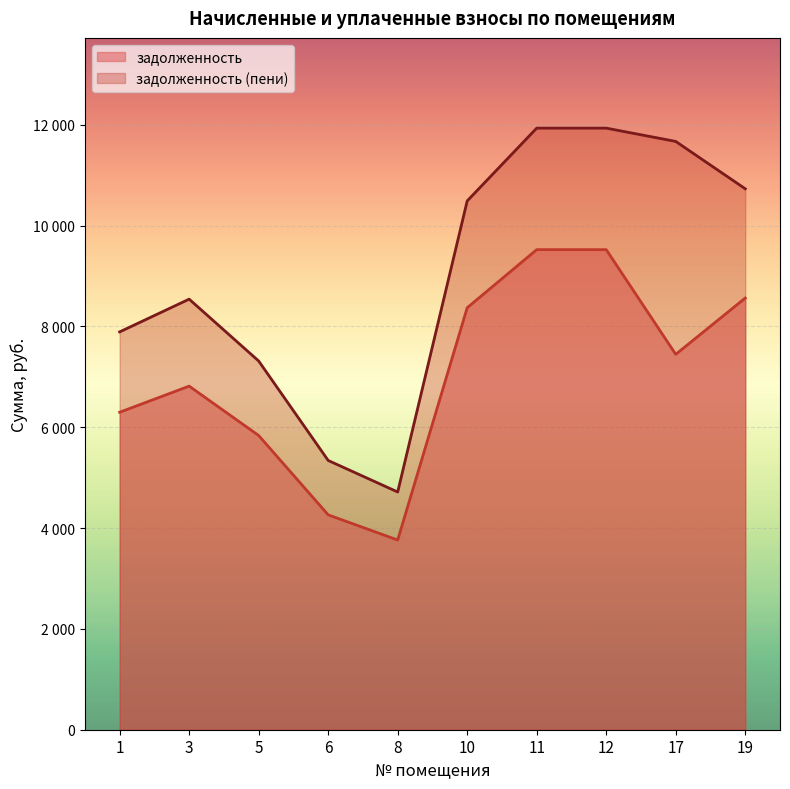

Rank the series by their maximum value, from lowest to highest.

задолженность, задолженность (пени)